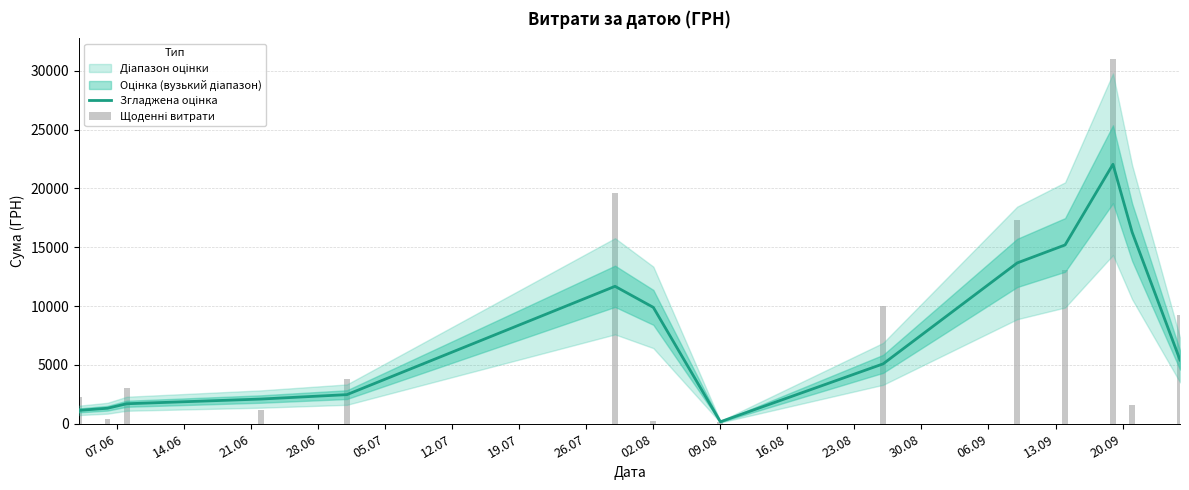

Is the value of Щоденні витрати at 23.08 greater than the value of Згладжена оцінка at 07.06?

Yes